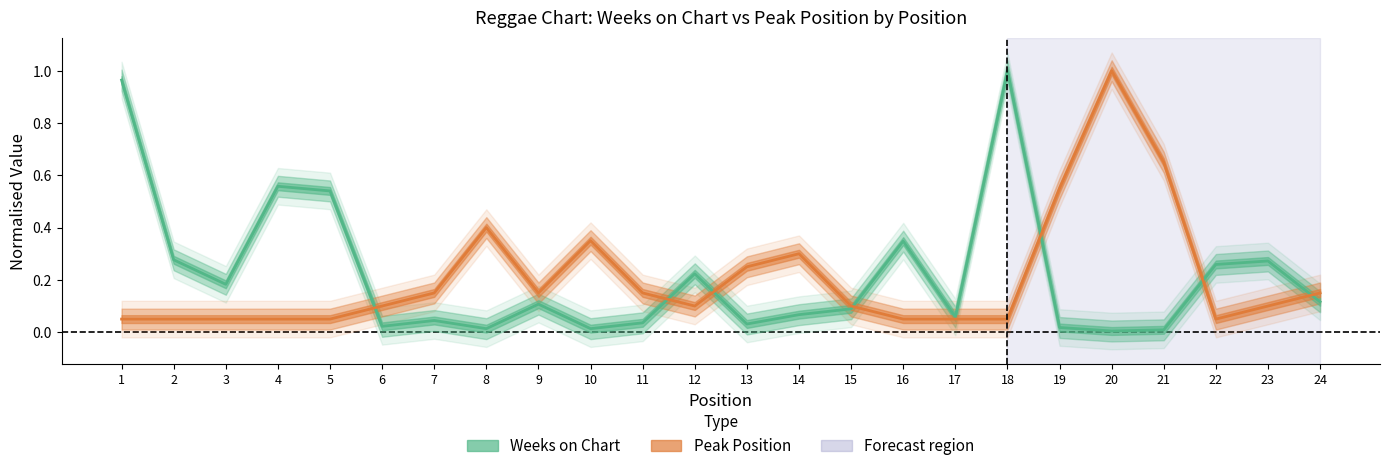

In Weeks on Chart, how many points are higher than both neighbors (excluding endpoints)?

7